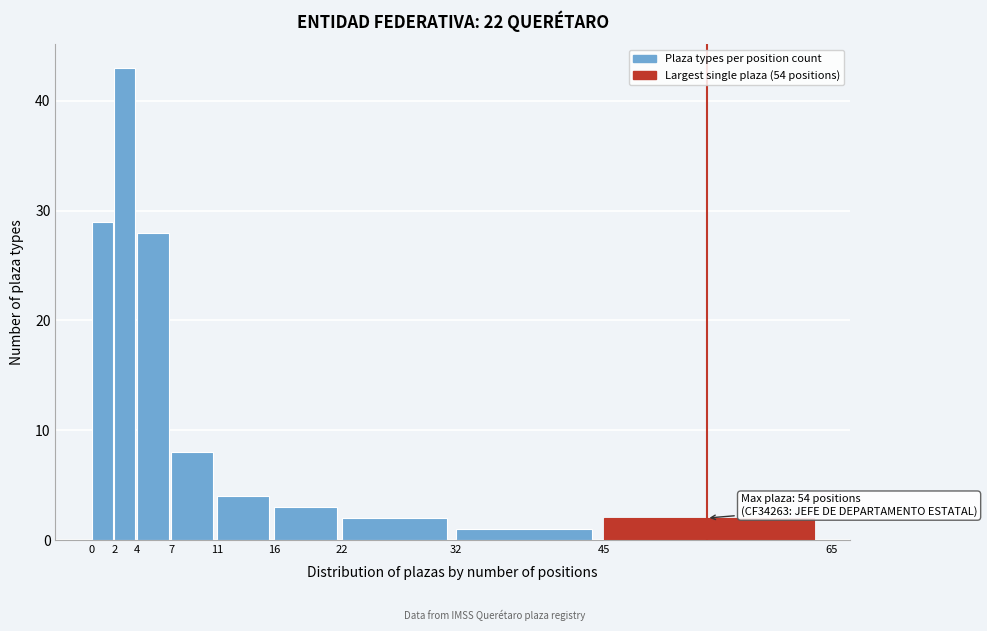

Over which range of the x-axis is the bar tallest?

2 to 4